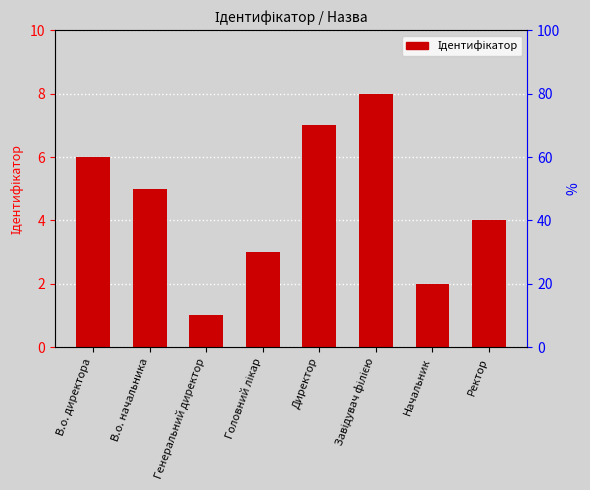

What is the minimum value shown in the chart?

1